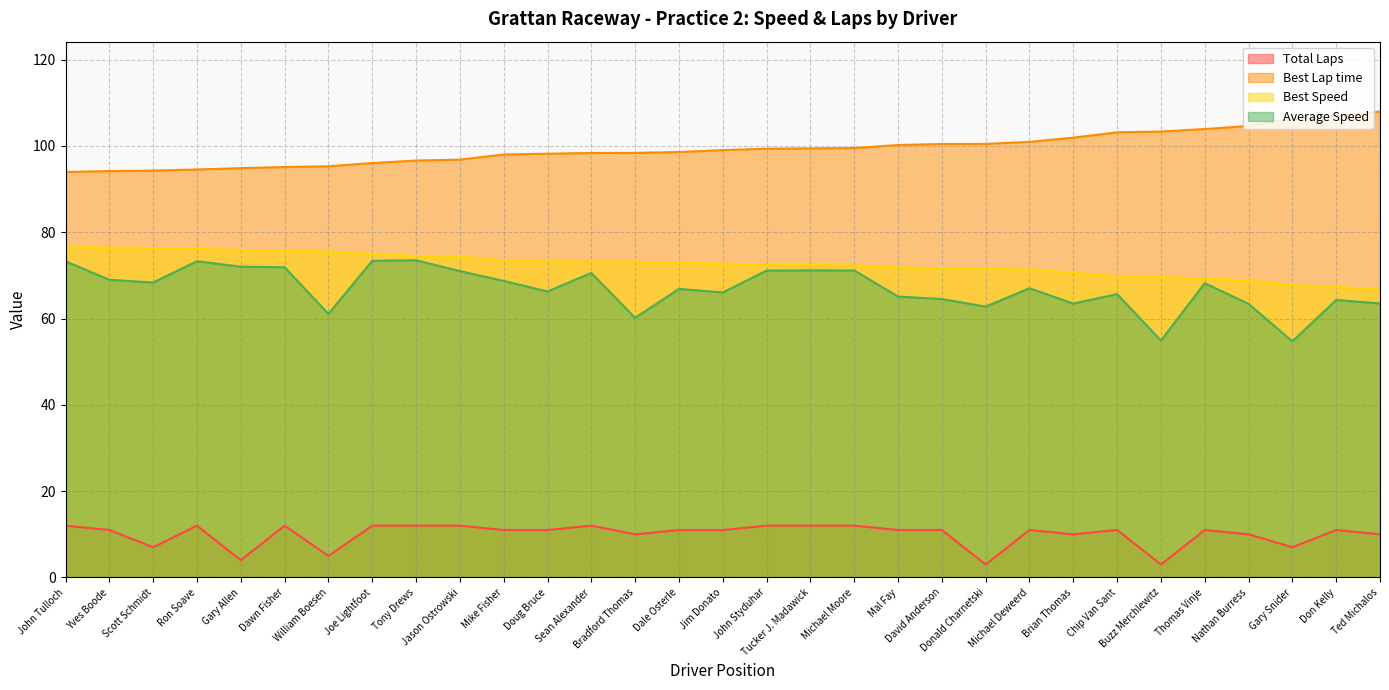

Which series has the largest range (max minus min)?

Average Speed